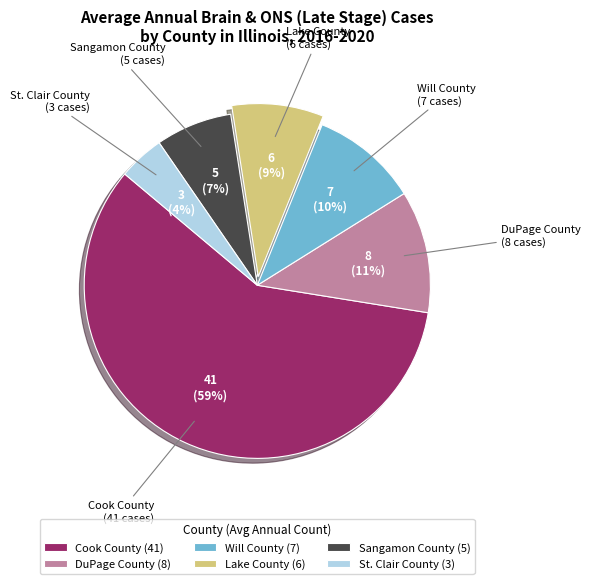

What percentage is the Lake County slice, to the nearest percent?

9%